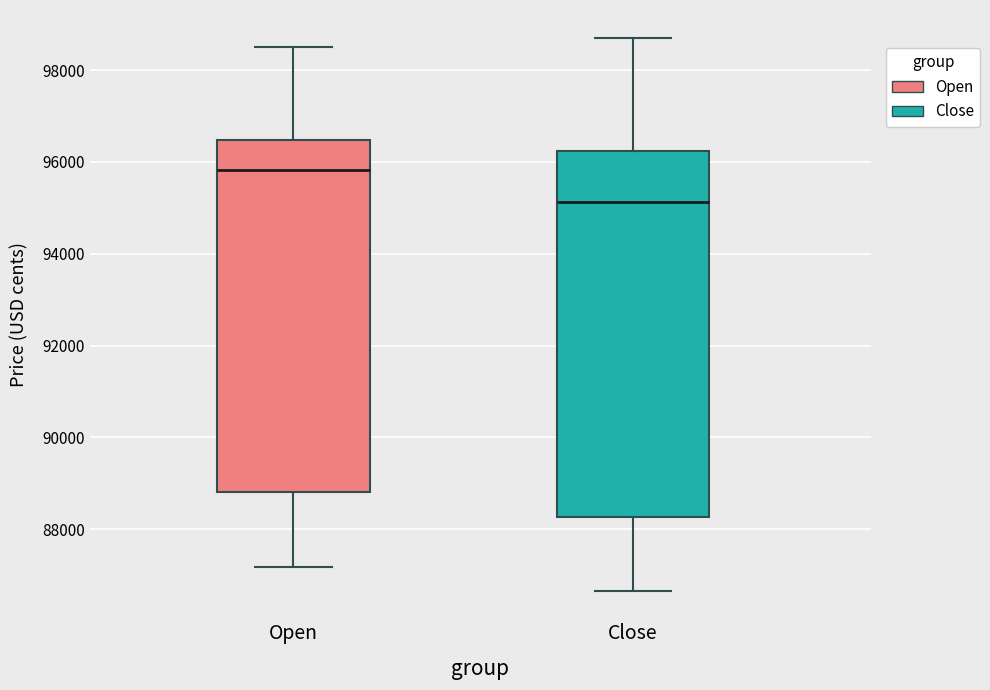

Which box's median line is the lowest?

Close